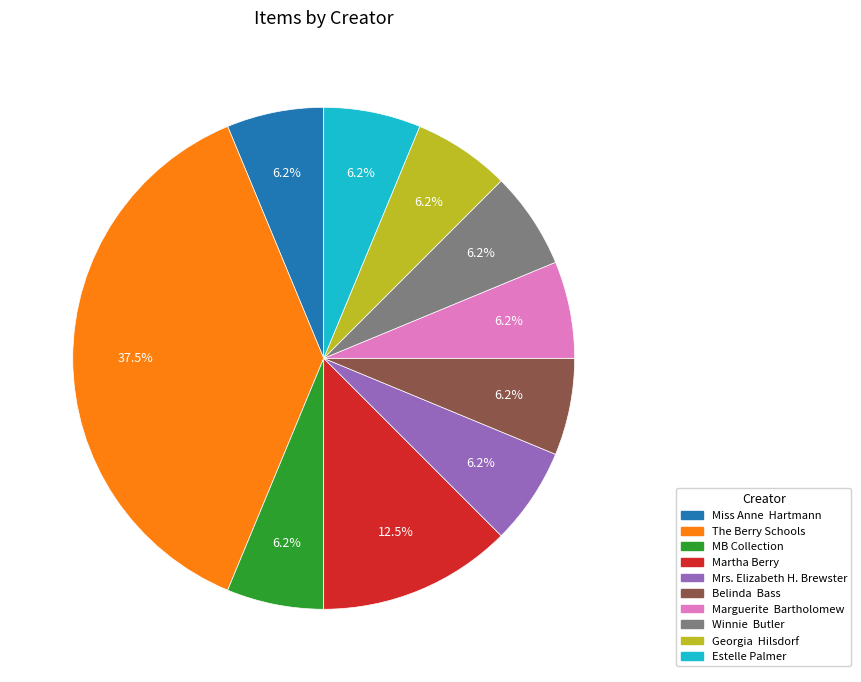

Does The Berry Schools represent more than half of the total?

No